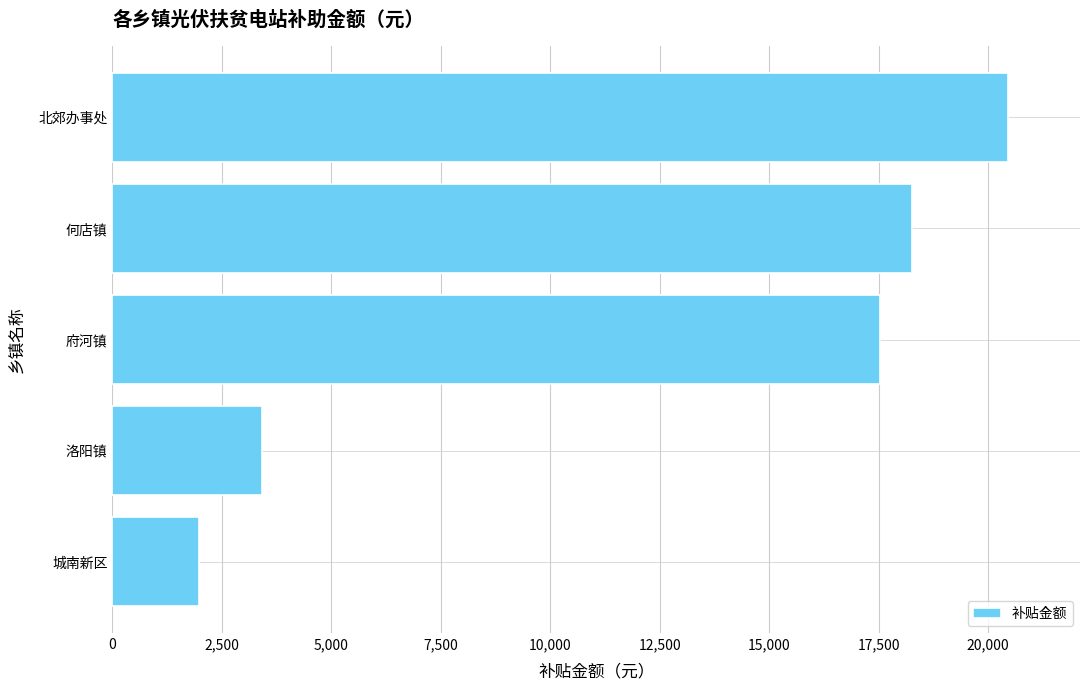

Rank the categories by value from highest to lowest.

北郊办事处, 何店镇, 府河镇, 洛阳镇, 城南新区